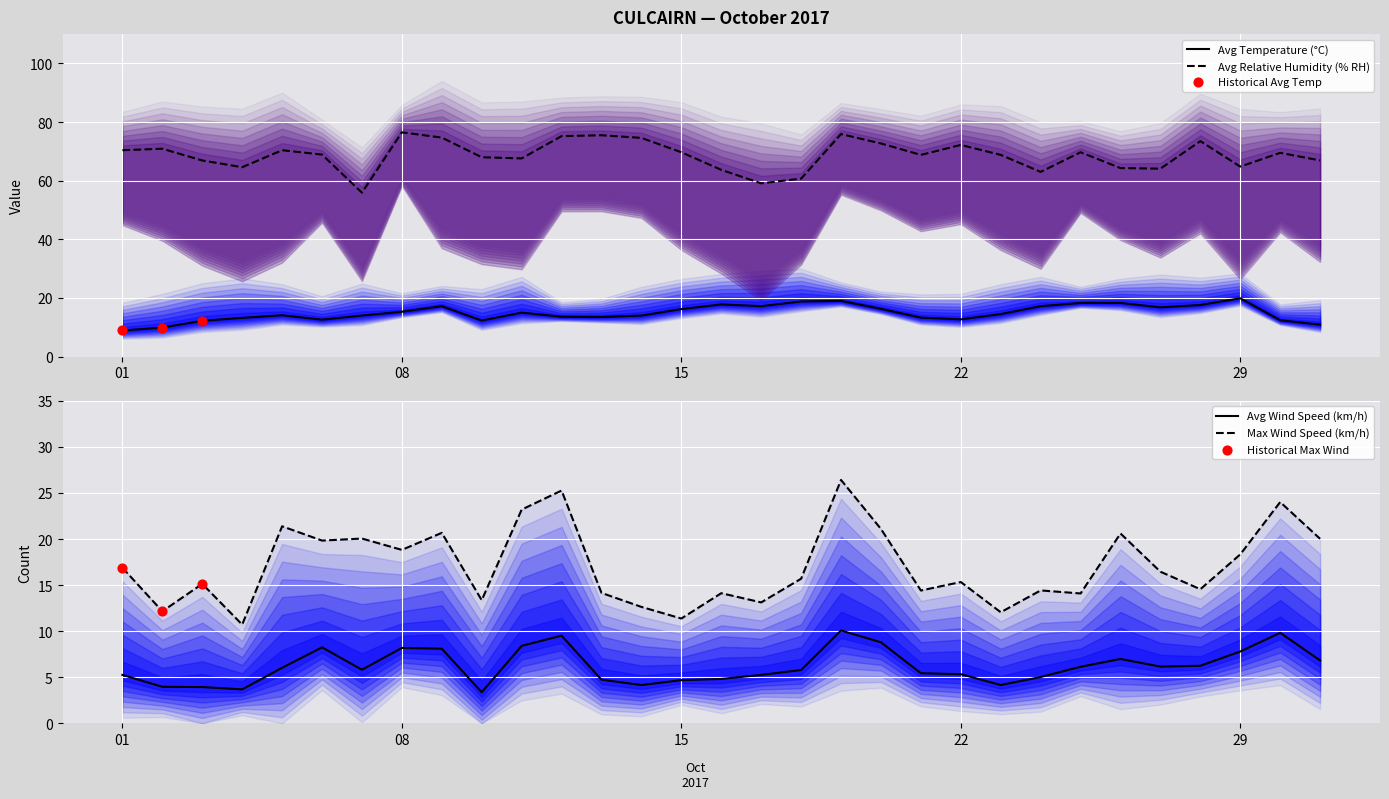

Which series contains the highest Y value?

Culcairn Relative Humidity (AVG % RH)